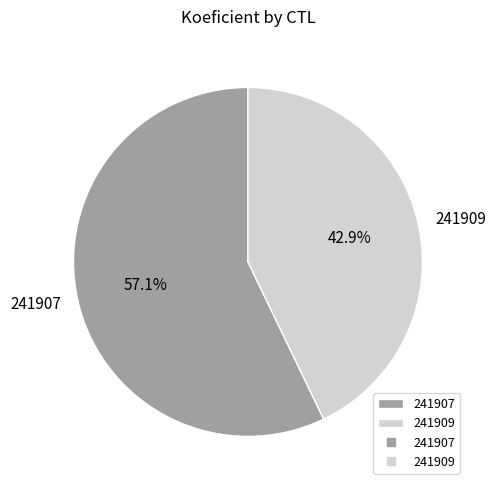

To the nearest percent, what percentage of the pie is 241909?

43%